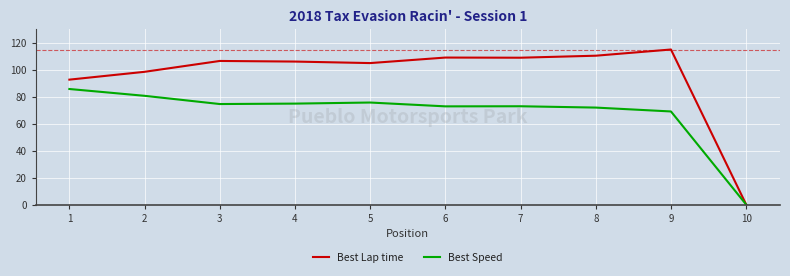

List the series in order of their overall mean, lowest first.

Best Speed, Best Lap time